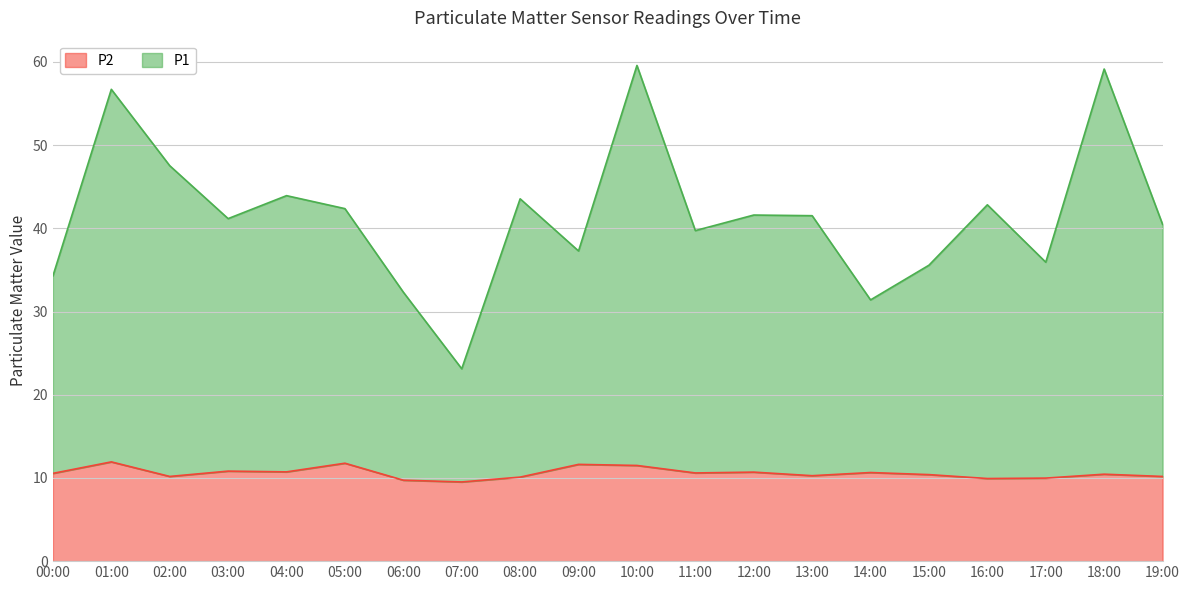

Which series has the widest spread of values?

P1